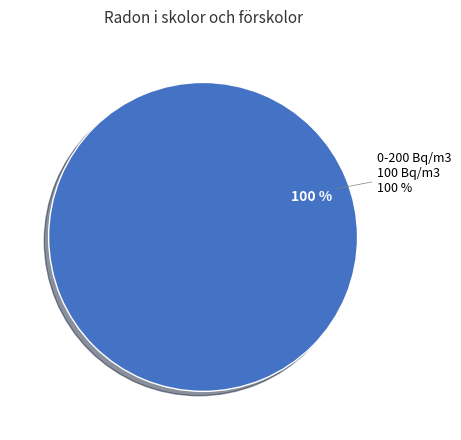

True or false: över 200 Bq/m3 accounts for 0% of the total.

True